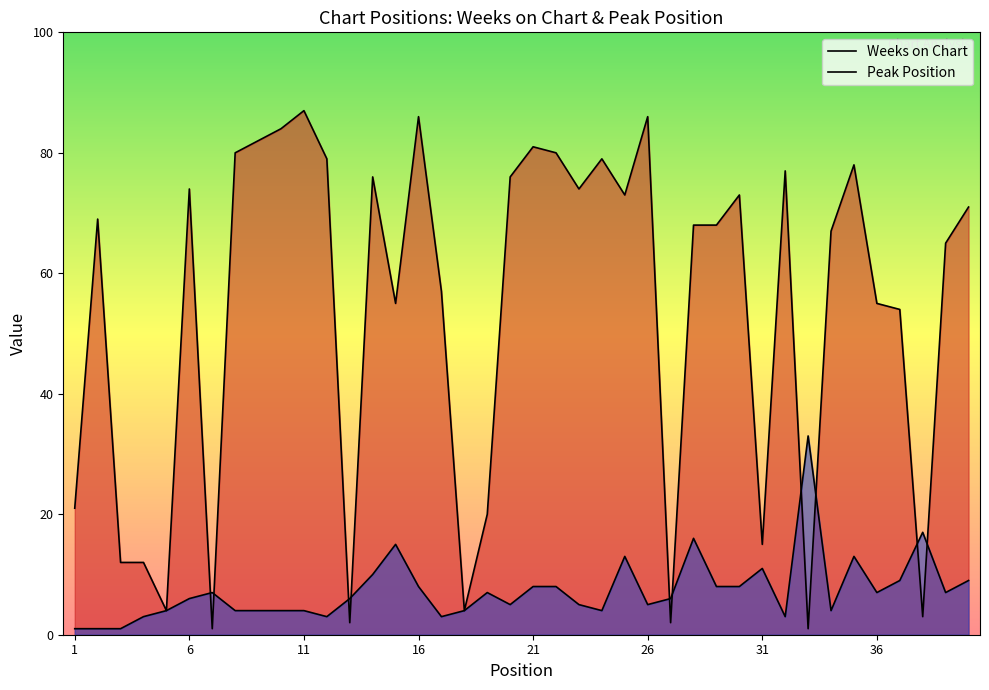

How many lines are shown in the chart?

2